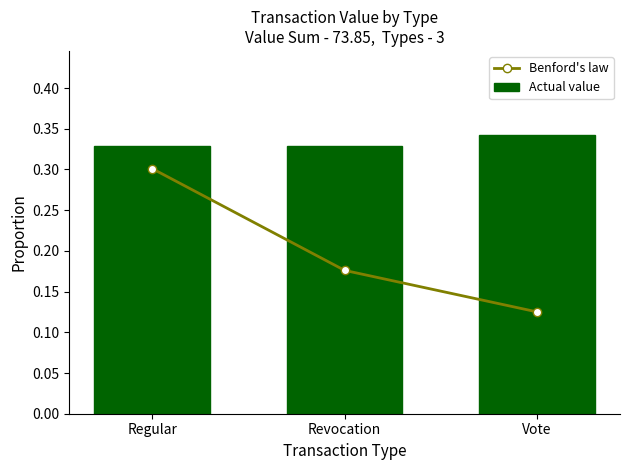

What is the sum of the Actual value values at Vote and Regular?

0.7